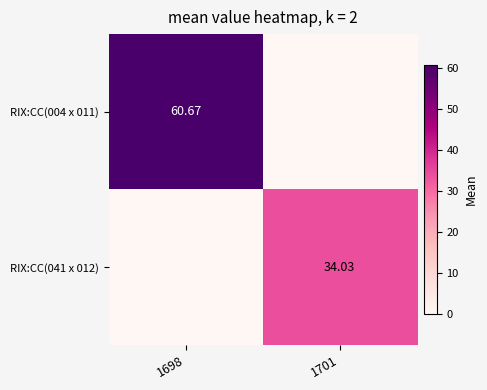

What is the greatest value displayed?

60.7